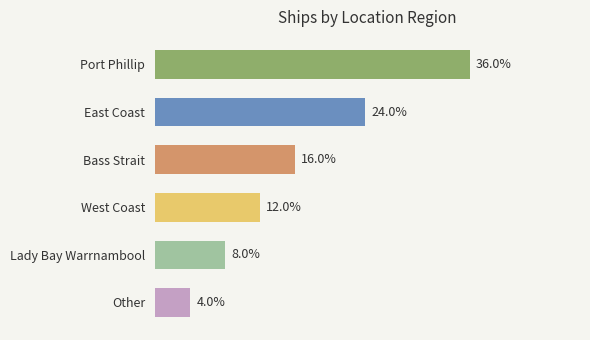

Are the bars horizontal?

Yes